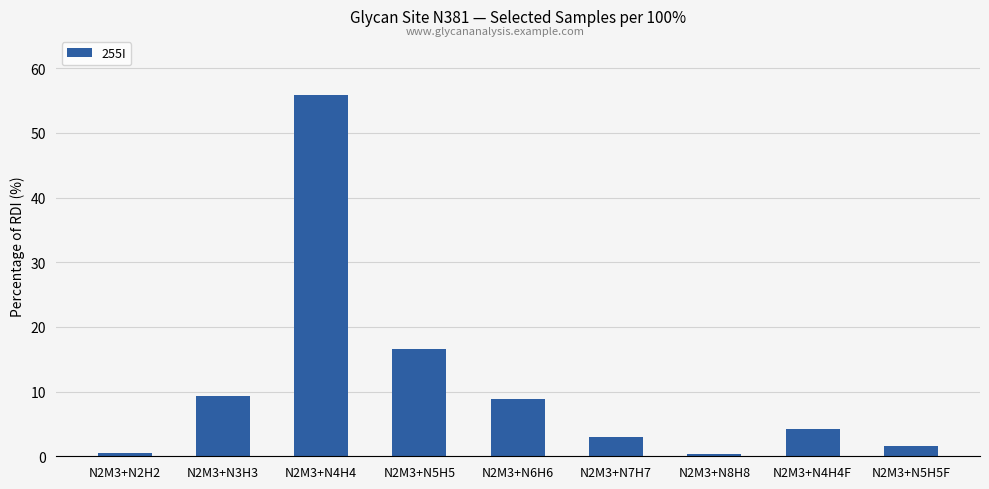

Which category has the highest value across all series?

N2M3+N4H4